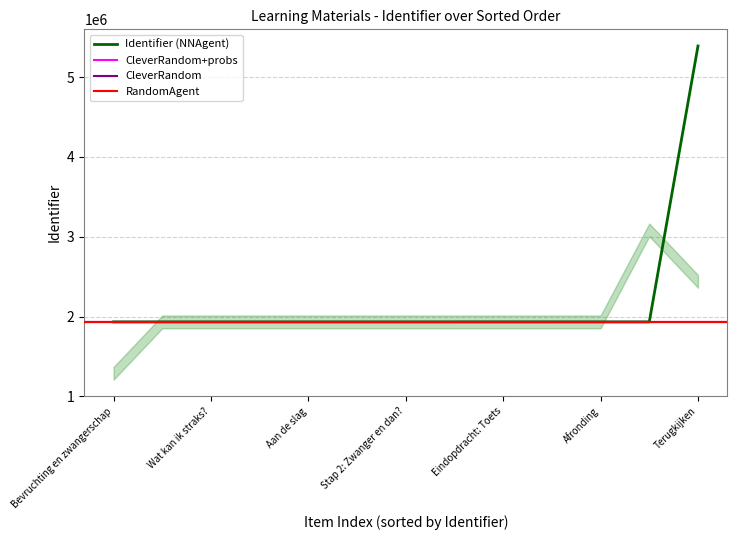

What is the greatest value displayed?

5389478